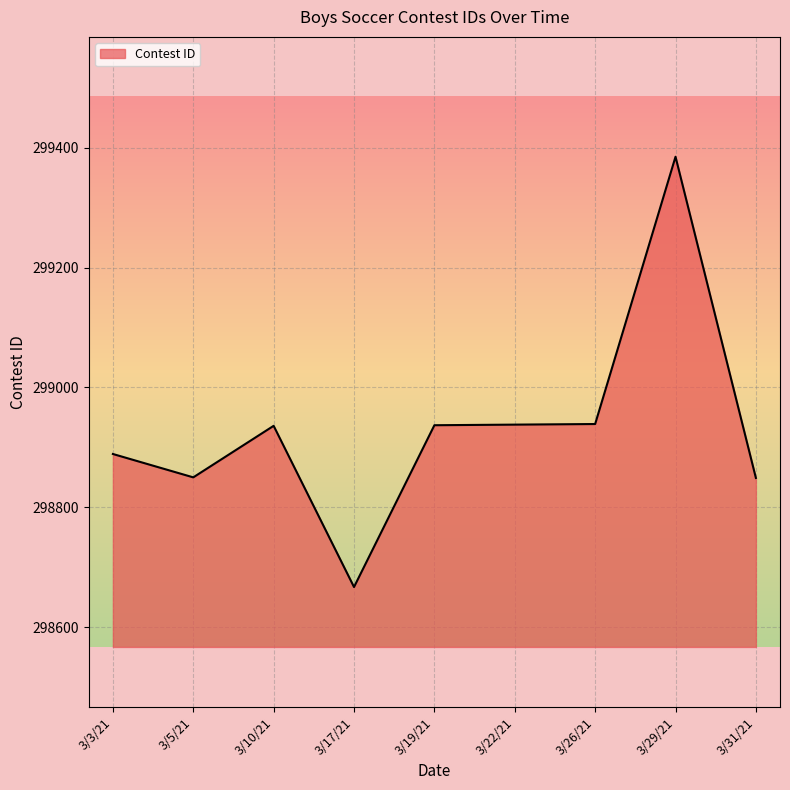

What is the difference between the values at 3/17/21 and 3/29/21?

718